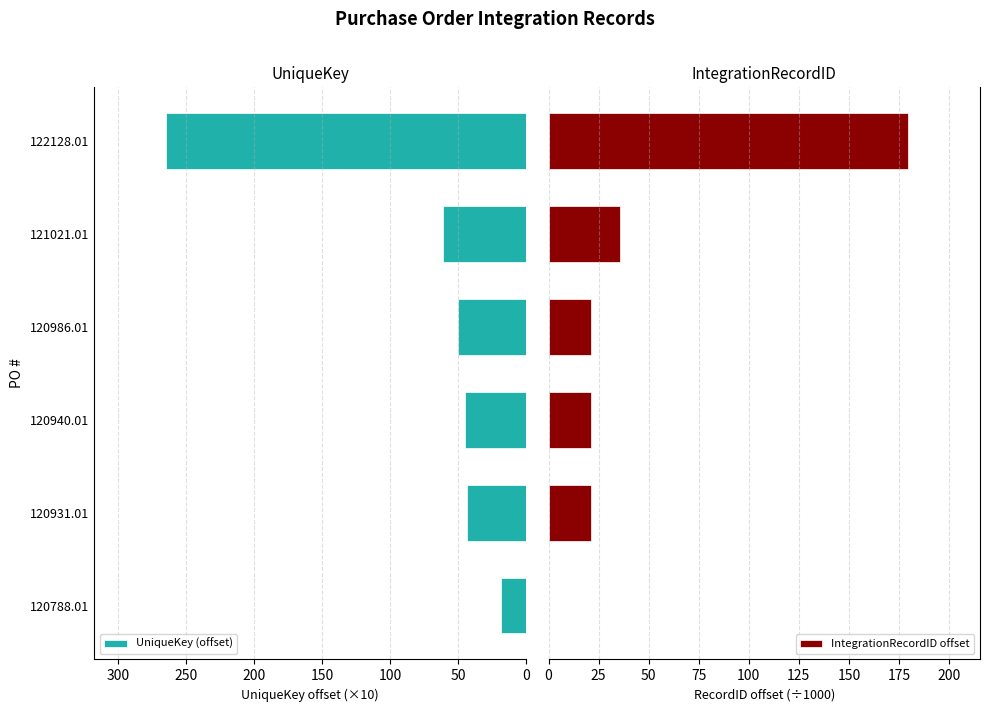

How many data points in IntegrationRecordID offset are less than 21?

1